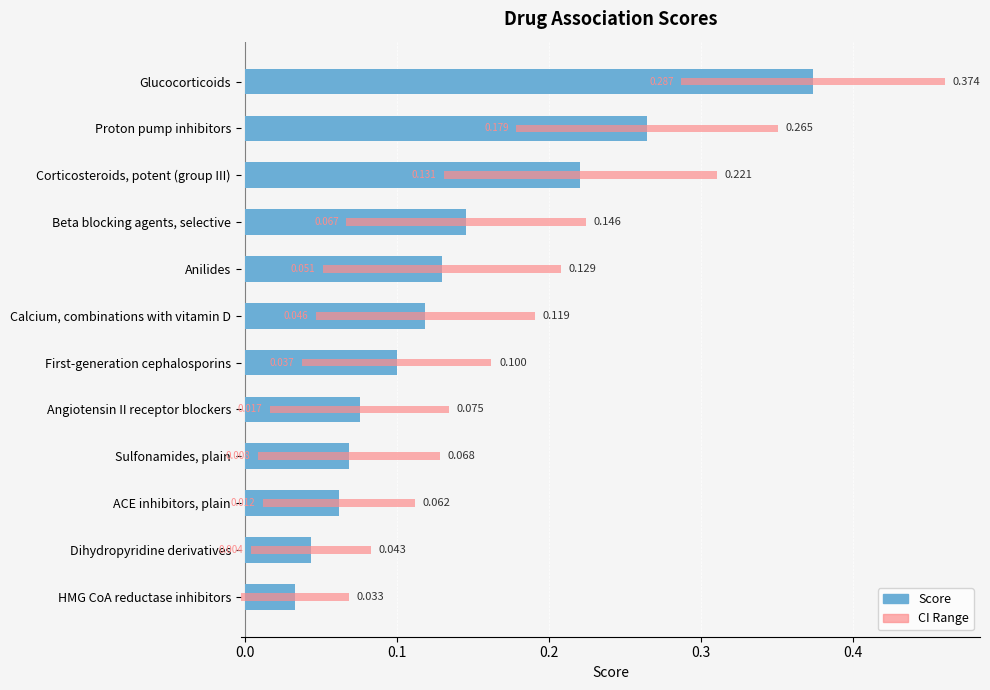

At which category does the chart reach its minimum across all series?

HMG CoA reductase inhibitors